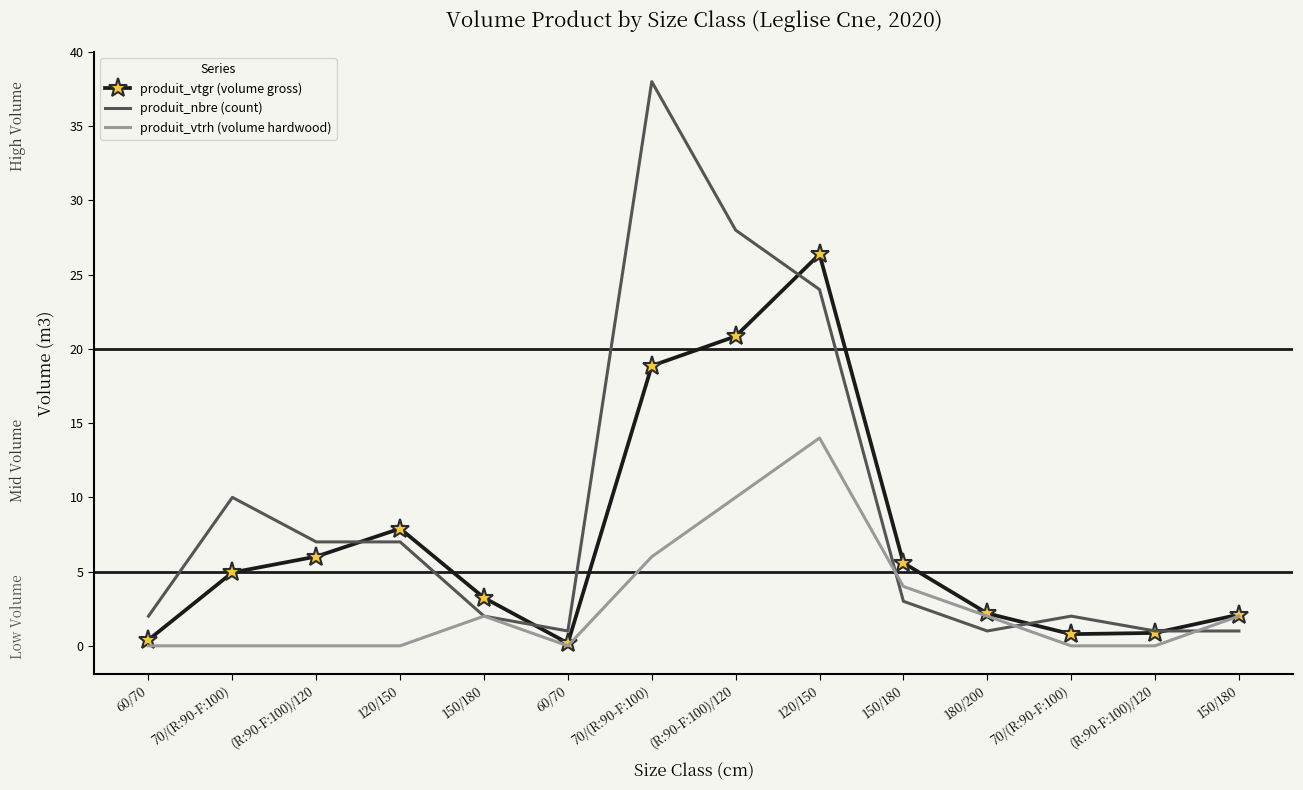

How many series are shown in this chart?

3